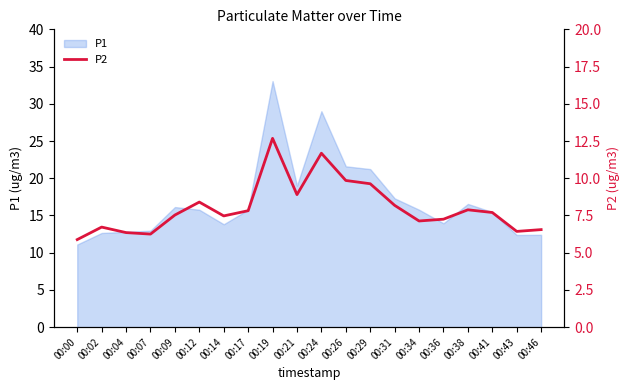

What is the difference between the maximum and minimum values?

6.8